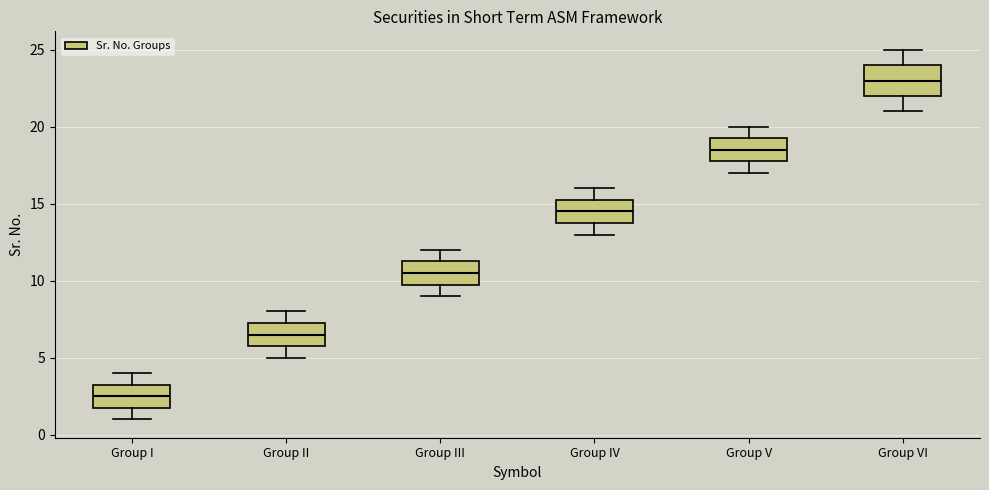

Which box's median line is the highest?

Group VI